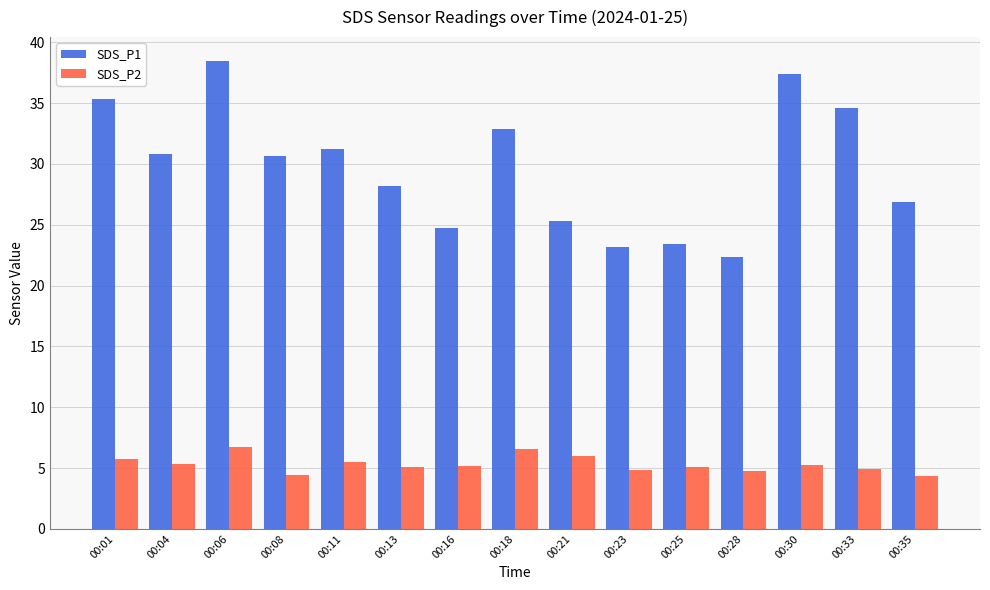

At how many categories does at least one series exceed 13?

15